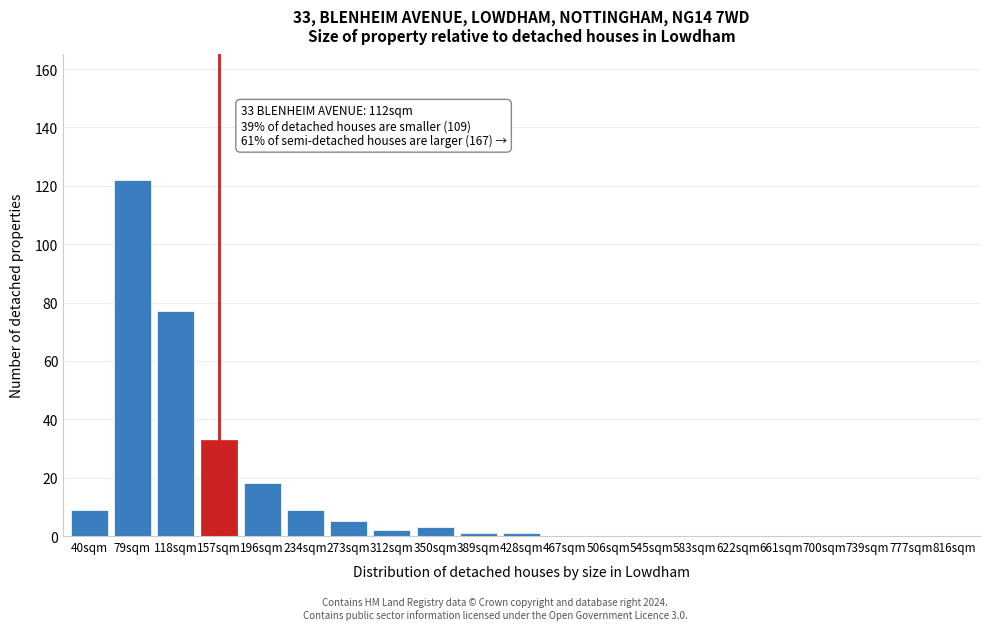

Reading left to right, extract all data points from this chart.

40sqm=9	79sqm=122	118sqm=77	157sqm=33	196sqm=18	234sqm=9	273sqm=5	312sqm=2	350sqm=3	389sqm=1	428sqm=1	467sqm=0	506sqm=0	545sqm=0	583sqm=0	622sqm=0	661sqm=0	700sqm=0	739sqm=0	777sqm=0	816sqm=0